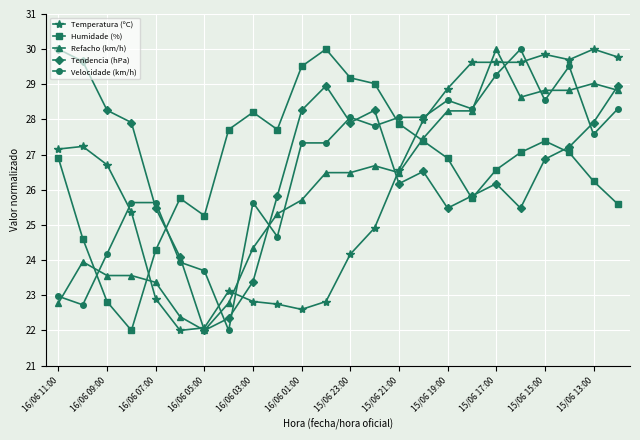

What is the value of the Humidade (%) point at the 9th from the left?

28.2